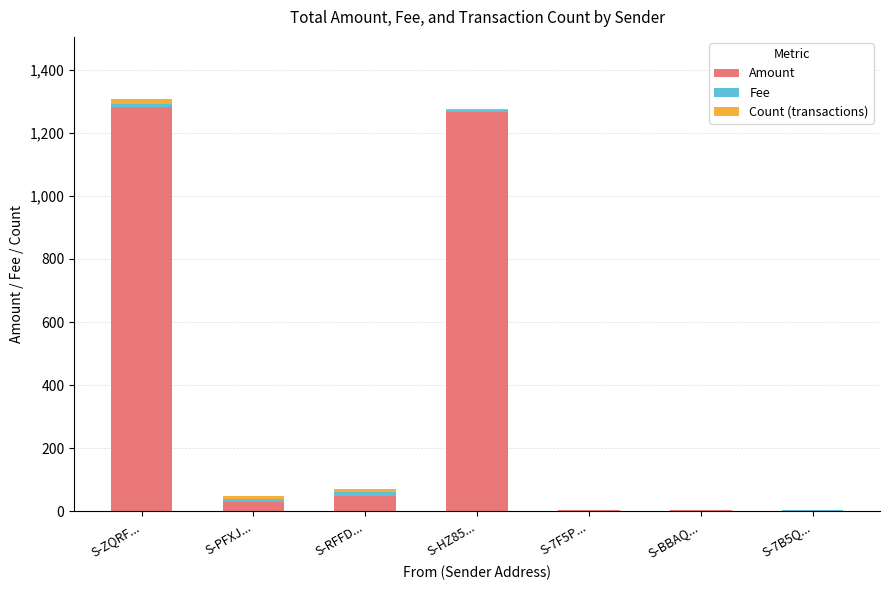

Count the number of data series in this chart.

3